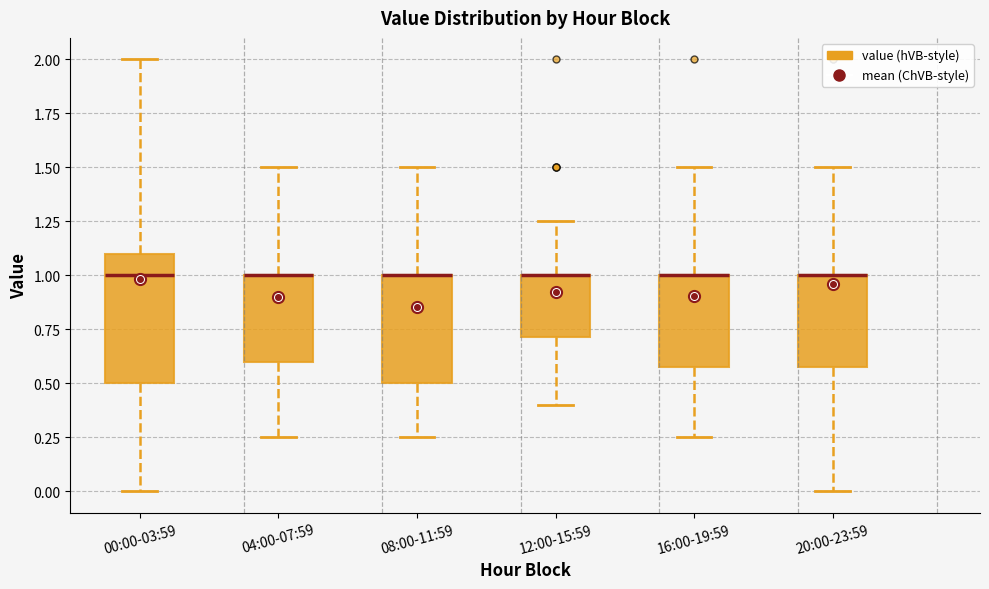

Where is the lower edge of the box for 08:00-11:59 on the y-axis? The values are not printed on the chart, so give them approximately, as read against the axis.

0.50